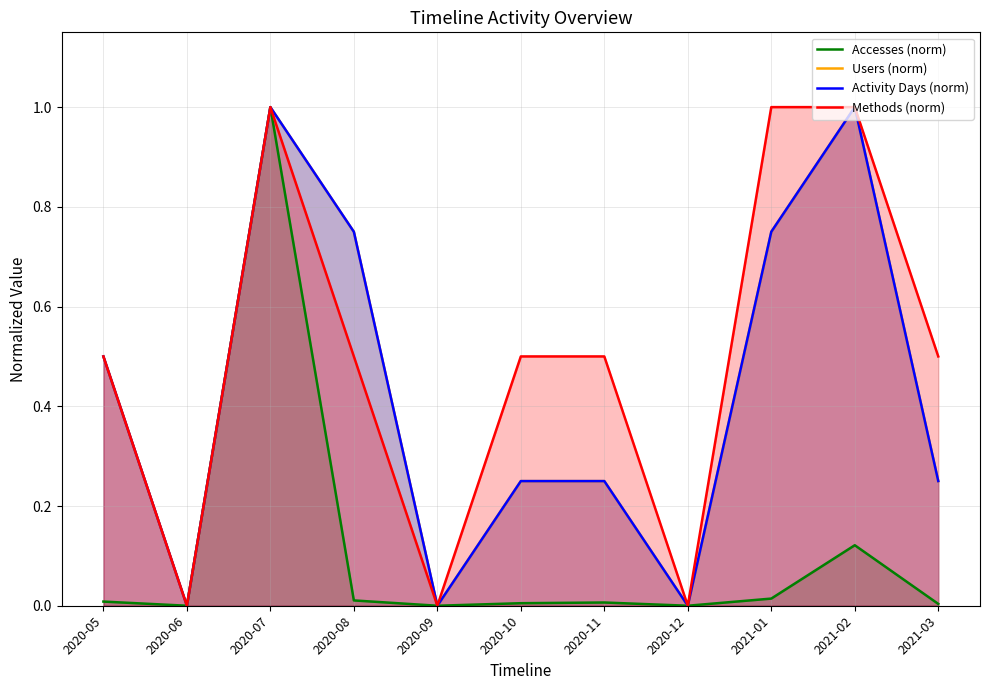

How many distinct data groups are displayed?

4